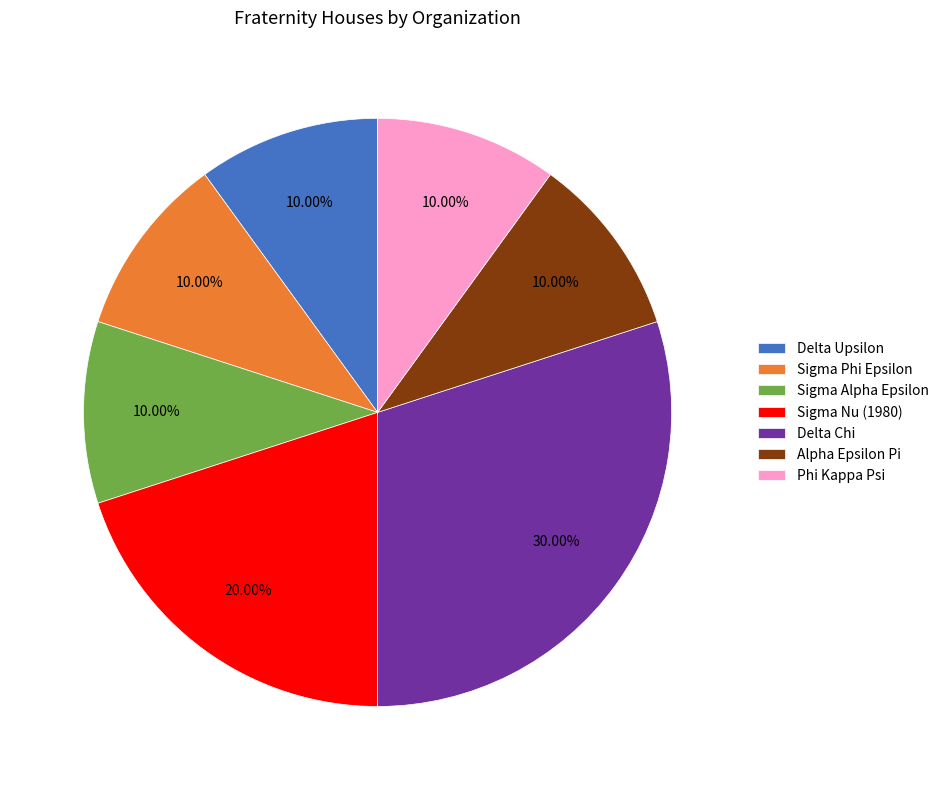

What percentage is the Sigma Nu (1980) slice, to the nearest percent?

20%